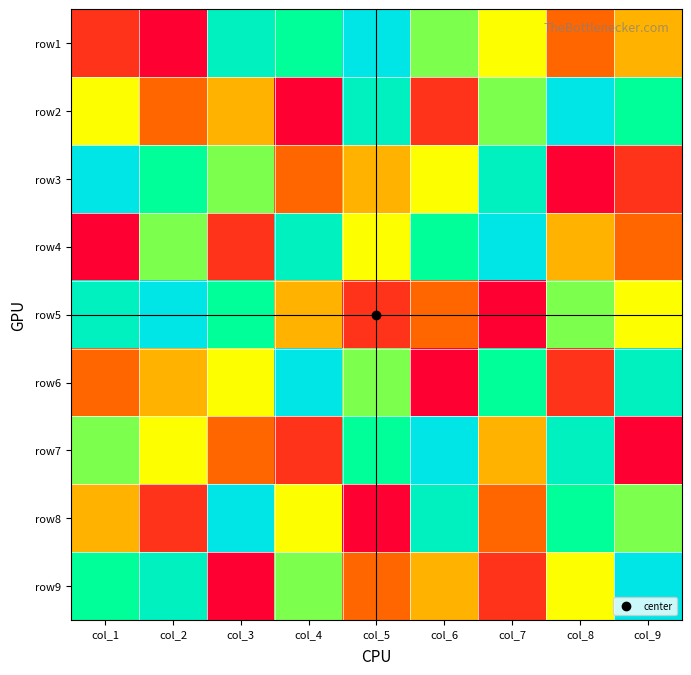

Reading right to left, list all the values displayed in this chart.

row1: col_9=4	col_8=3	col_7=5	col_6=6	col_5=9	col_4=7	col_3=8	col_2=1	col_1=2
row2: col_9=7	col_8=9	col_7=6	col_6=2	col_5=8	col_4=1	col_3=4	col_2=3	col_1=5
row3: col_9=2	col_8=1	col_7=8	col_6=5	col_5=4	col_4=3	col_3=6	col_2=7	col_1=9
row4: col_9=3	col_8=4	col_7=9	col_6=7	col_5=5	col_4=8	col_3=2	col_2=6	col_1=1
row5: col_9=5	col_8=6	col_7=1	col_6=3	col_5=2	col_4=4	col_3=7	col_2=9	col_1=8
row6: col_9=8	col_8=2	col_7=7	col_6=1	col_5=6	col_4=9	col_3=5	col_2=4	col_1=3
row7: col_9=1	col_8=8	col_7=4	col_6=9	col_5=7	col_4=2	col_3=3	col_2=5	col_1=6
row8: col_9=6	col_8=7	col_7=3	col_6=8	col_5=1	col_4=5	col_3=9	col_2=2	col_1=4
row9: col_9=9	col_8=5	col_7=2	col_6=4	col_5=3	col_4=6	col_3=1	col_2=8	col_1=7